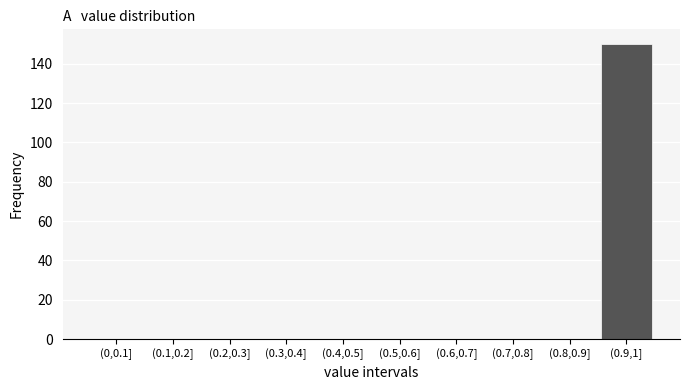

Reading right to left, what are all the values shown in this chart?

(0.9,1]=150	(0.8,0.9]=0	(0.7,0.8]=0	(0.6,0.7]=0	(0.5,0.6]=0	(0.4,0.5]=0	(0.3,0.4]=0	(0.2,0.3]=0	(0.1,0.2]=0	(0,0.1]=0